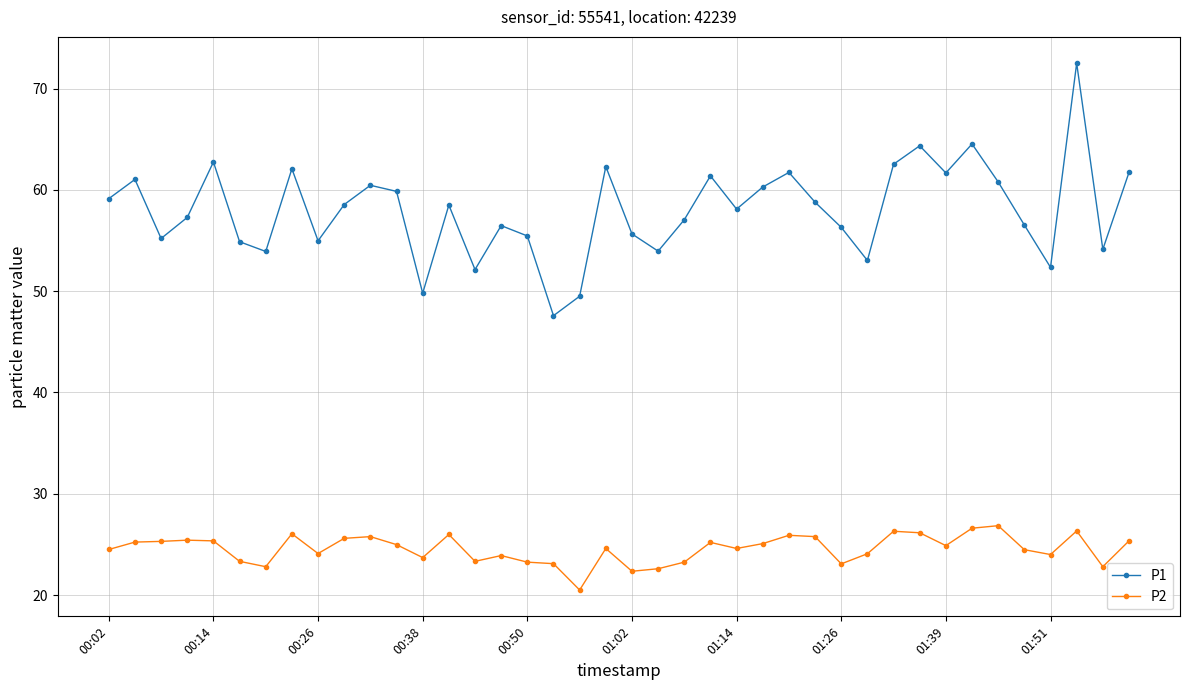

Does the chart have visible grid lines?

Yes